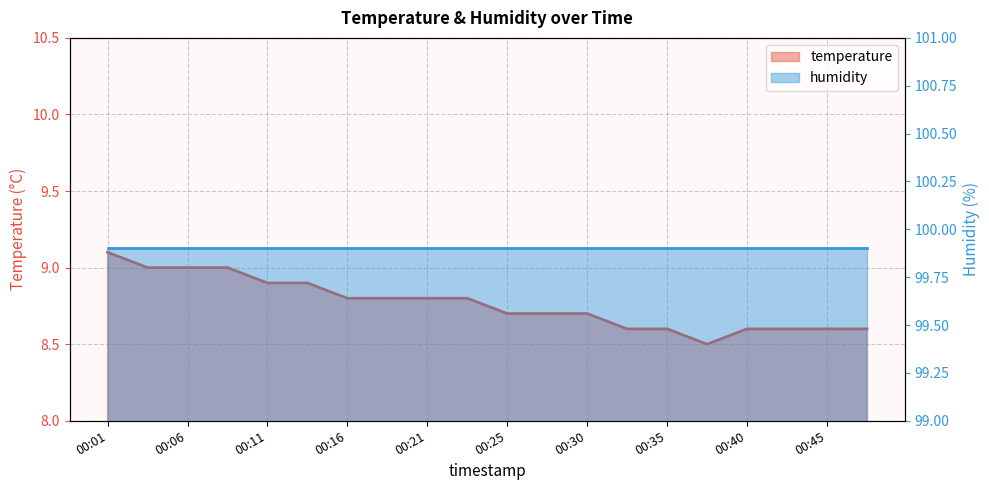

Which category has the highest value across all series?

00:01